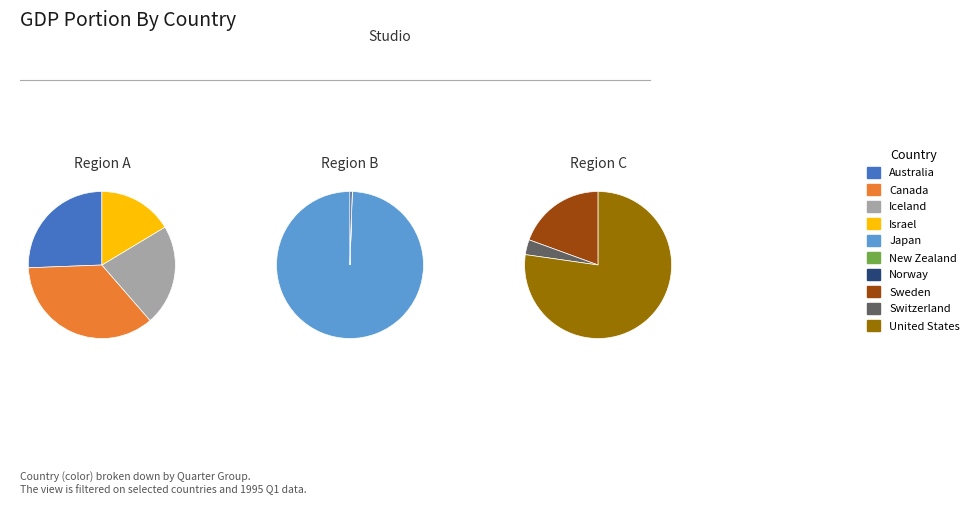

What is the ratio of the value at Japan to the value at Iceland?

584.7